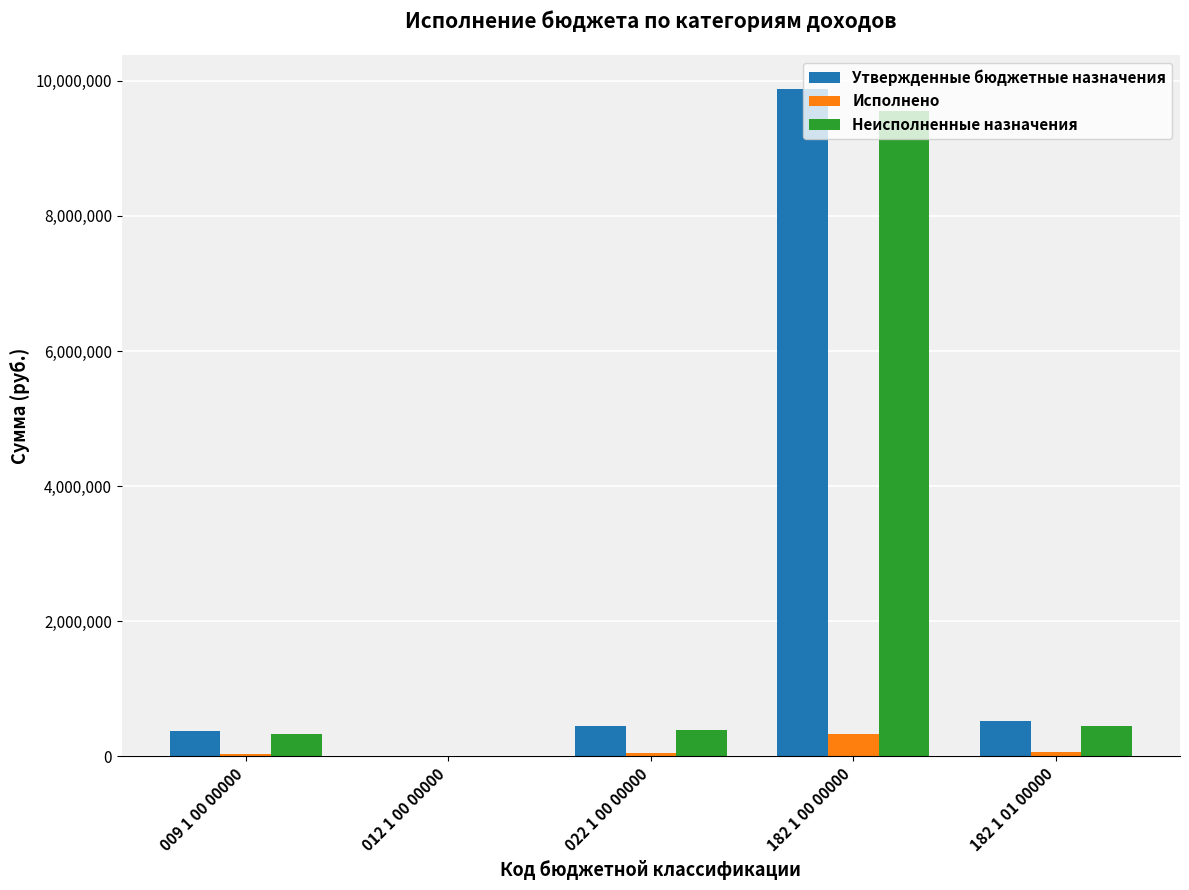

What is the sum of all Исполнено values?

495838.5